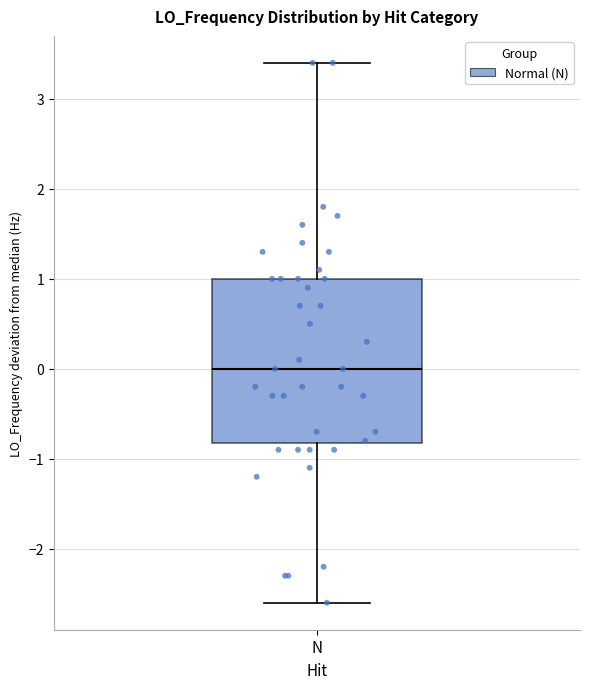

Transcribe this box plot: give where the median line is, the range the box spans, and where the two whiskers end, as read against the y-axis. The values are not printed on the chart, so give them approximately, as read against the axis.

median 0.0, box -0.8 to 1.0, whiskers -2.6 to 3.4